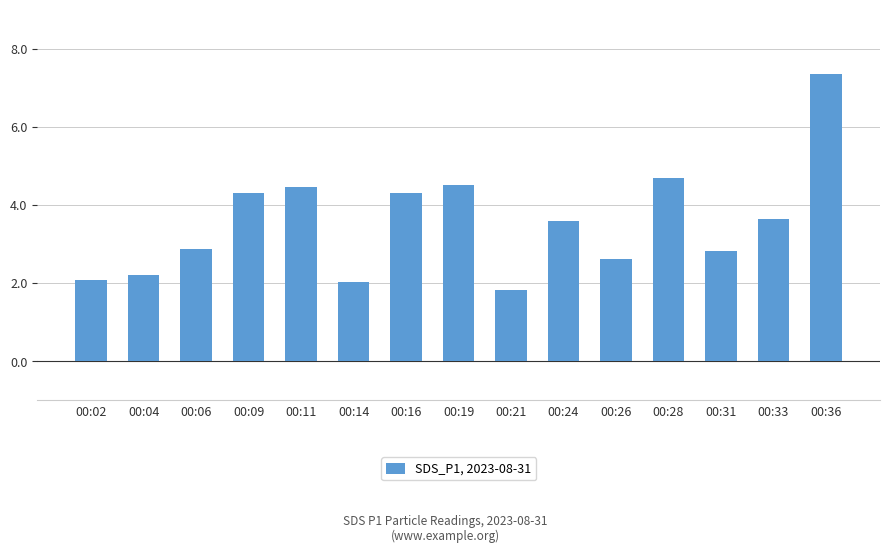

What is the sum of all values?

53.3